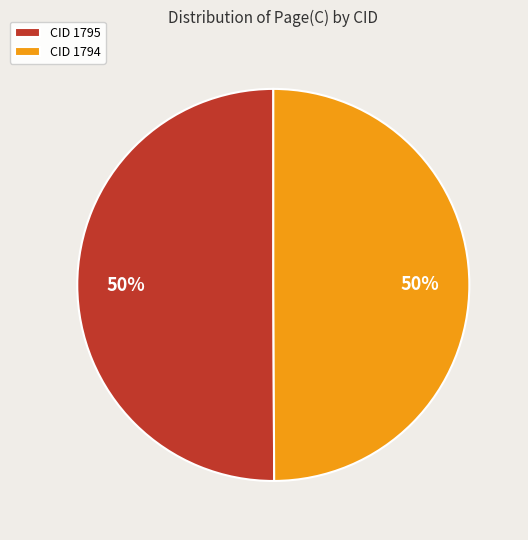

True or false: CID 1794 accounts for 50% of the total.

True